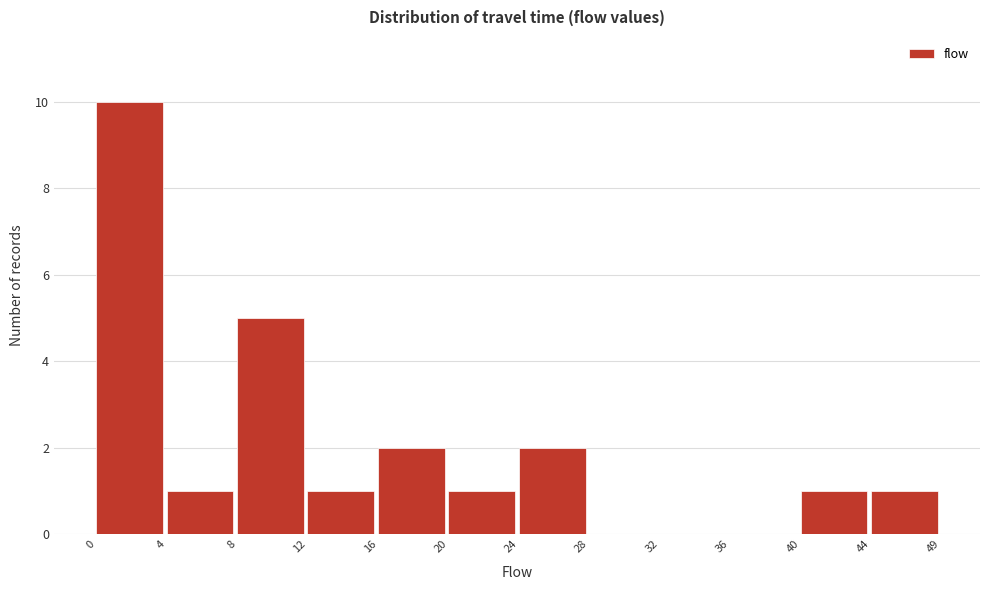

Reading right to left, list all the values displayed in this chart.

44=1	40=1	36=0	32=0	28=0	24=2	20=1	16=2	12=1	8=5	4=1	0=10